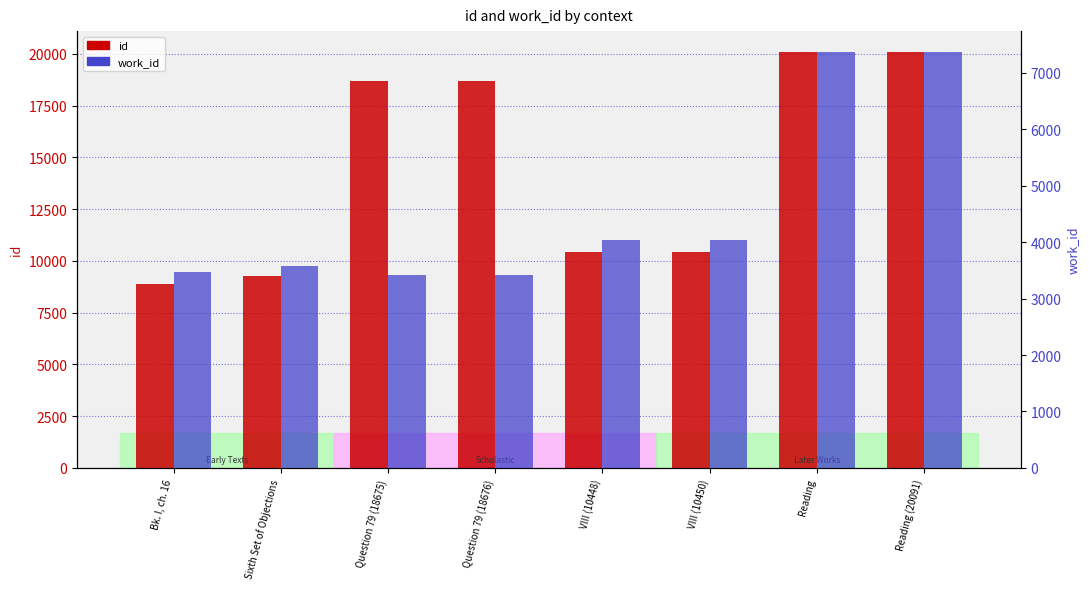

Which series has the largest range (max minus min)?

id